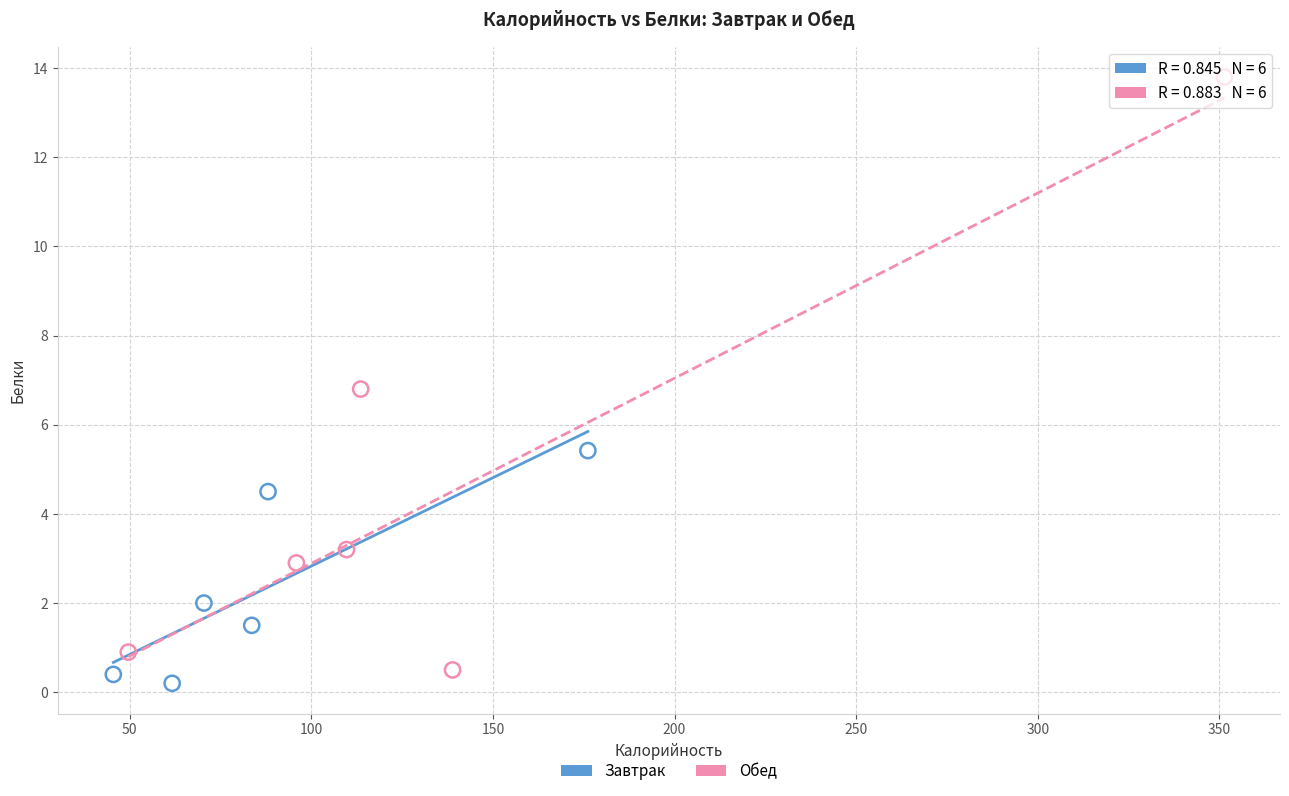

Which series has the largest Y range (max minus min)?

Обед